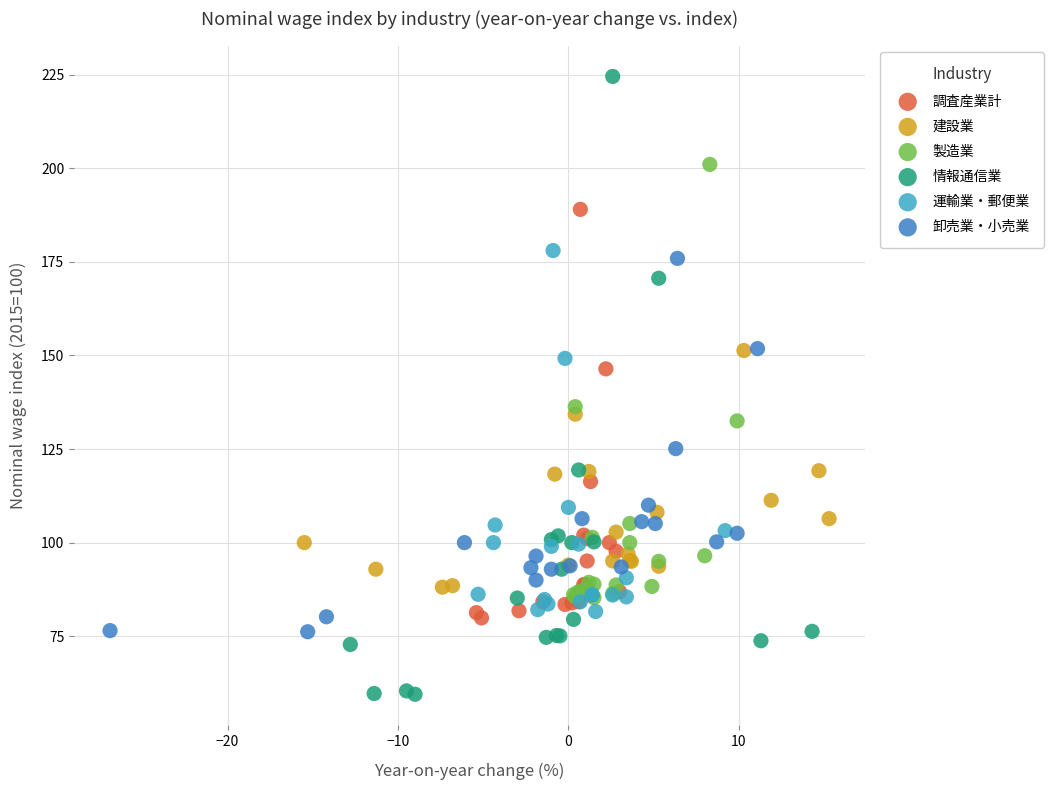

Which series contains the highest Y value?

情報通信業